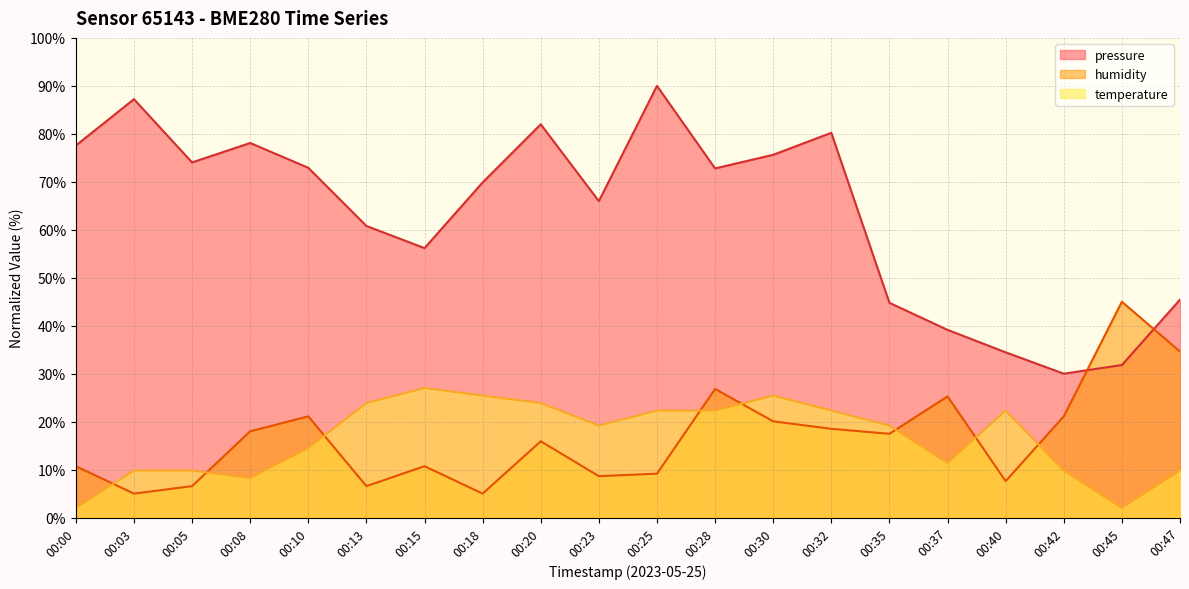

Where is the first local minimum for humidity?

00:03